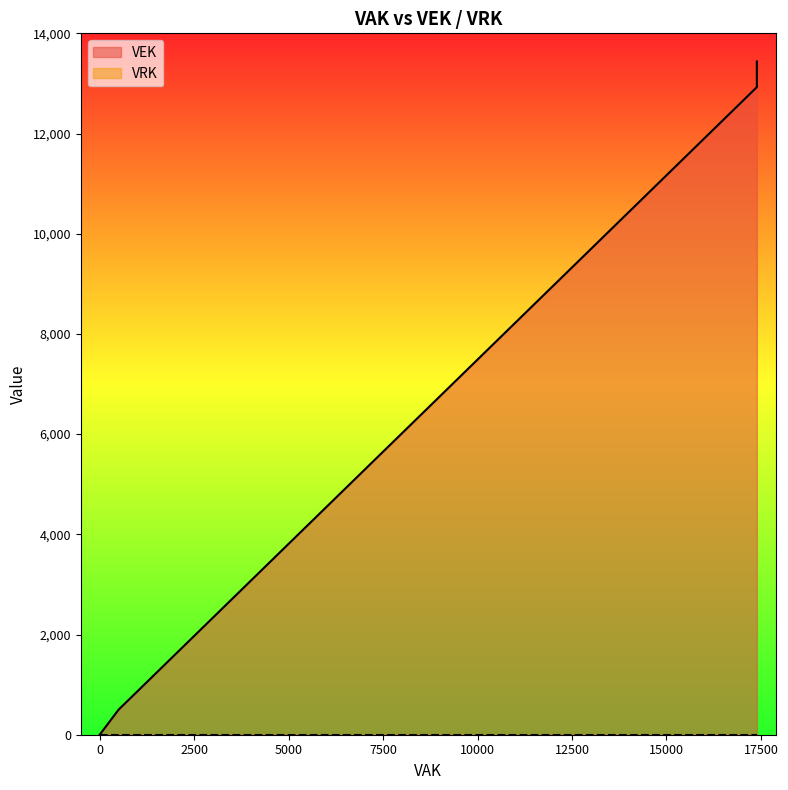

True or false: VEK and VRK intersect in this chart.

False